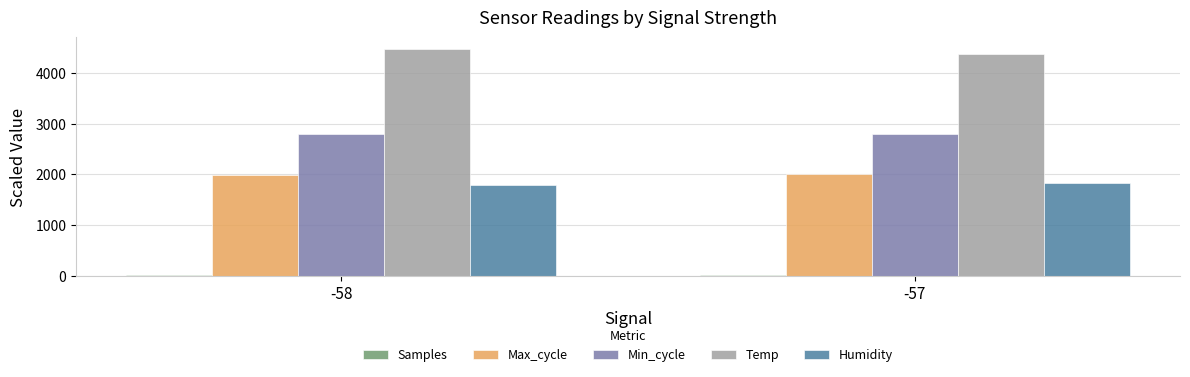

Rank the categories by Temp value from highest to lowest.

-58, -57